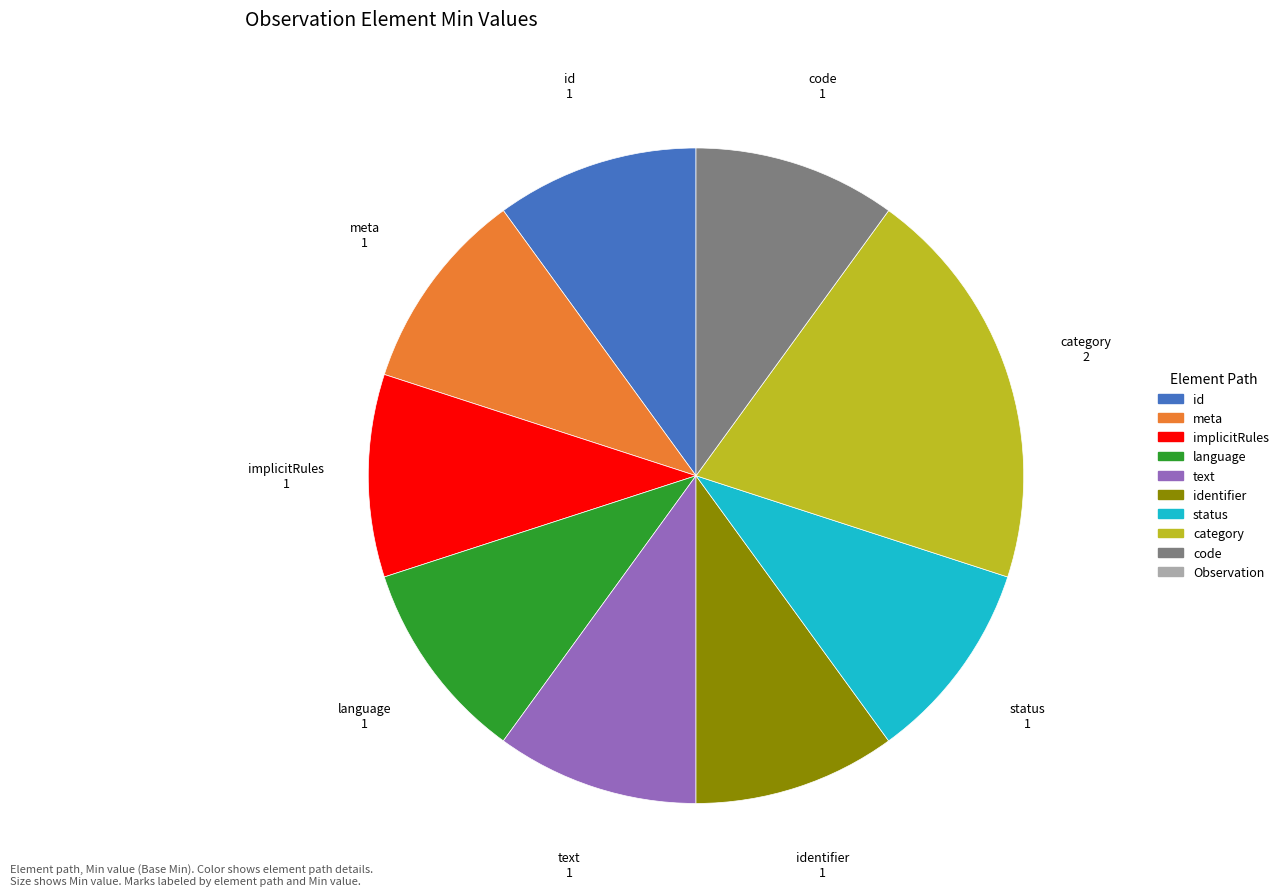

Is there any slice that represents more than half of the pie?

No